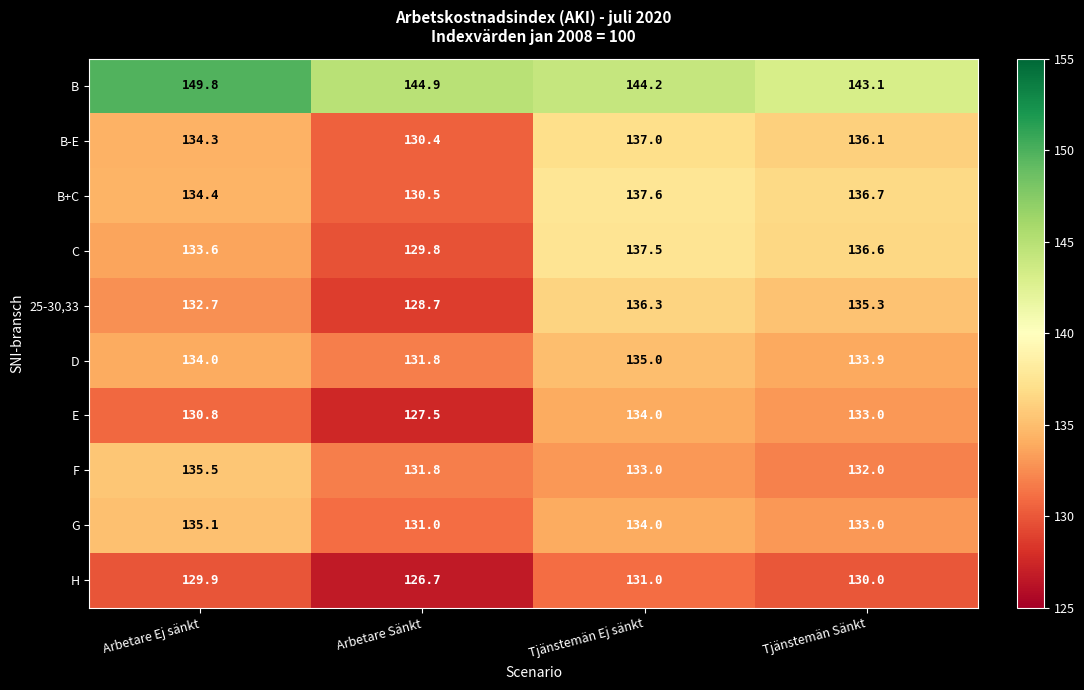

At which category does the chart reach its minimum across all series?

Arbetare Sänkt